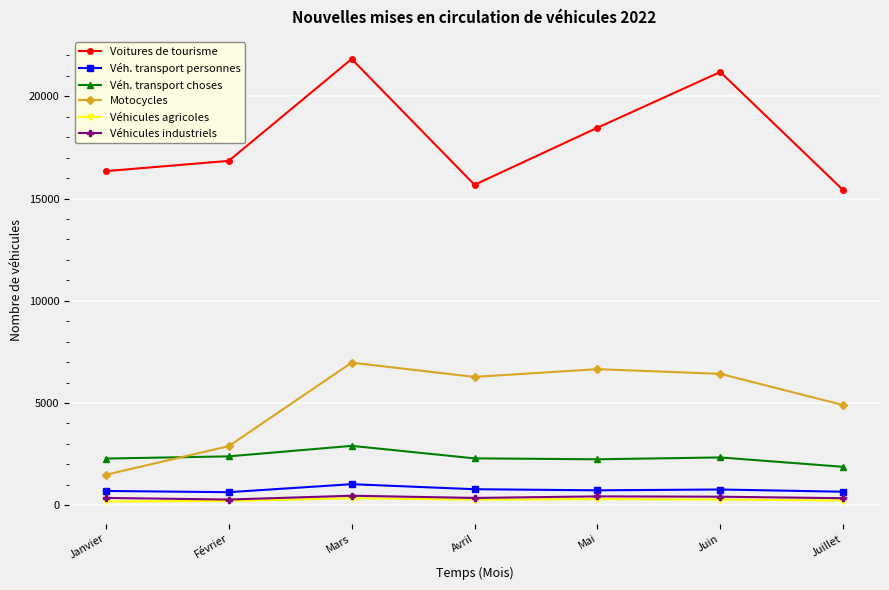

What is the difference between the Véhicules agricoles values at Mai and Février?

94